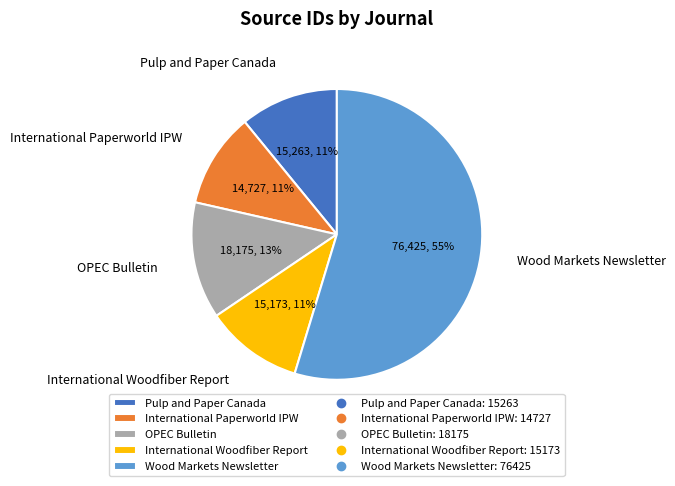

True or false: OPEC Bulletin accounts for 13% of the total.

True